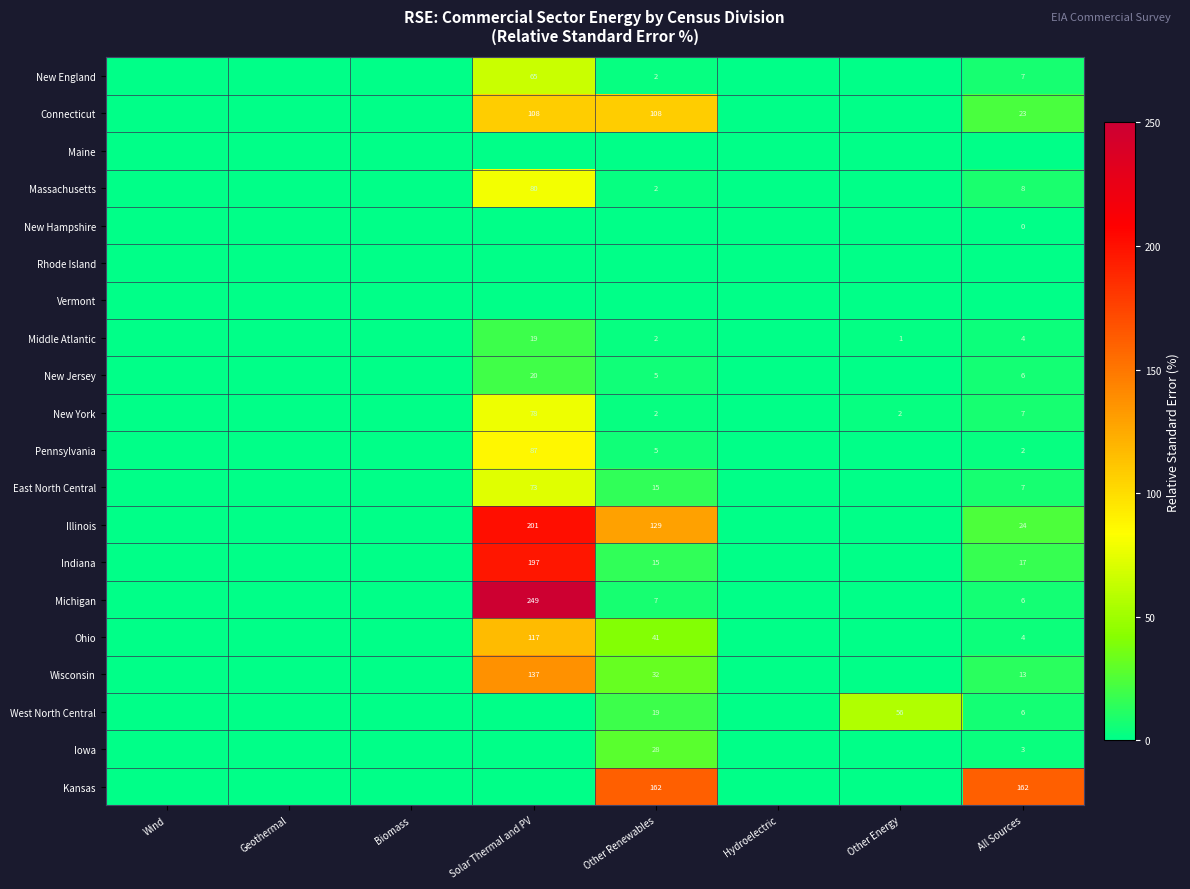

Is it true that West North Central equals 19 at Other Renewables?

True